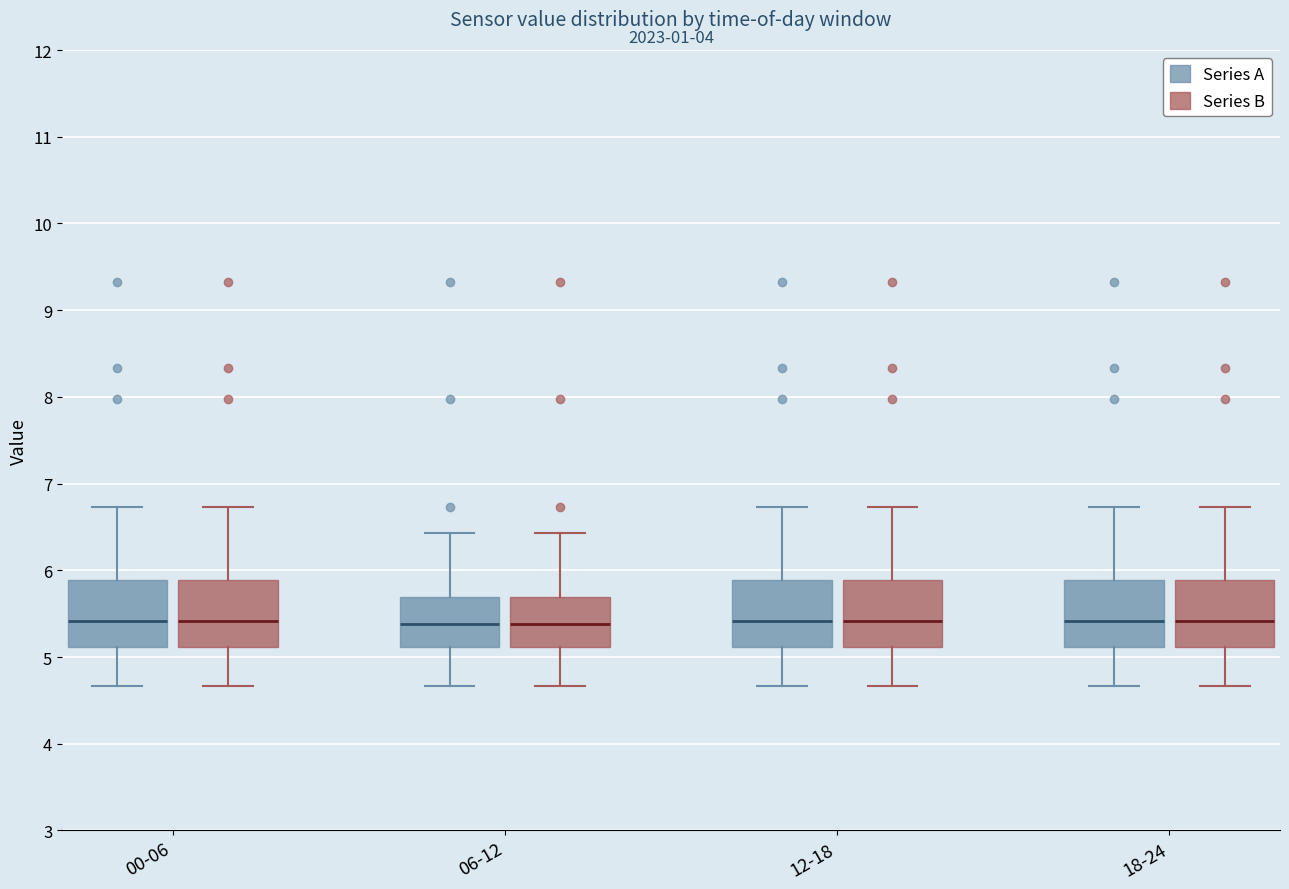

Reading left to right, transcribe this box plot: for each box, give where its median line is, the range the box spans, and where its two whiskers end, as read against the y-axis. The values are not printed on the chart, so give them approximately, as read against the axis.

00-06 (Series A): median 5.4, box 5.1 to 5.9, whiskers 4.7 to 6.7
00-06 (Series B): median 5.4, box 5.1 to 5.9, whiskers 4.7 to 6.7
06-12 (Series A): median 5.4, box 5.1 to 5.7, whiskers 4.7 to 6.4
06-12 (Series B): median 5.4, box 5.1 to 5.7, whiskers 4.7 to 6.4
12-18 (Series A): median 5.4, box 5.1 to 5.9, whiskers 4.7 to 6.7
12-18 (Series B): median 5.4, box 5.1 to 5.9, whiskers 4.7 to 6.7
18-24 (Series A): median 5.4, box 5.1 to 5.9, whiskers 4.7 to 6.7
18-24 (Series B): median 5.4, box 5.1 to 5.9, whiskers 4.7 to 6.7